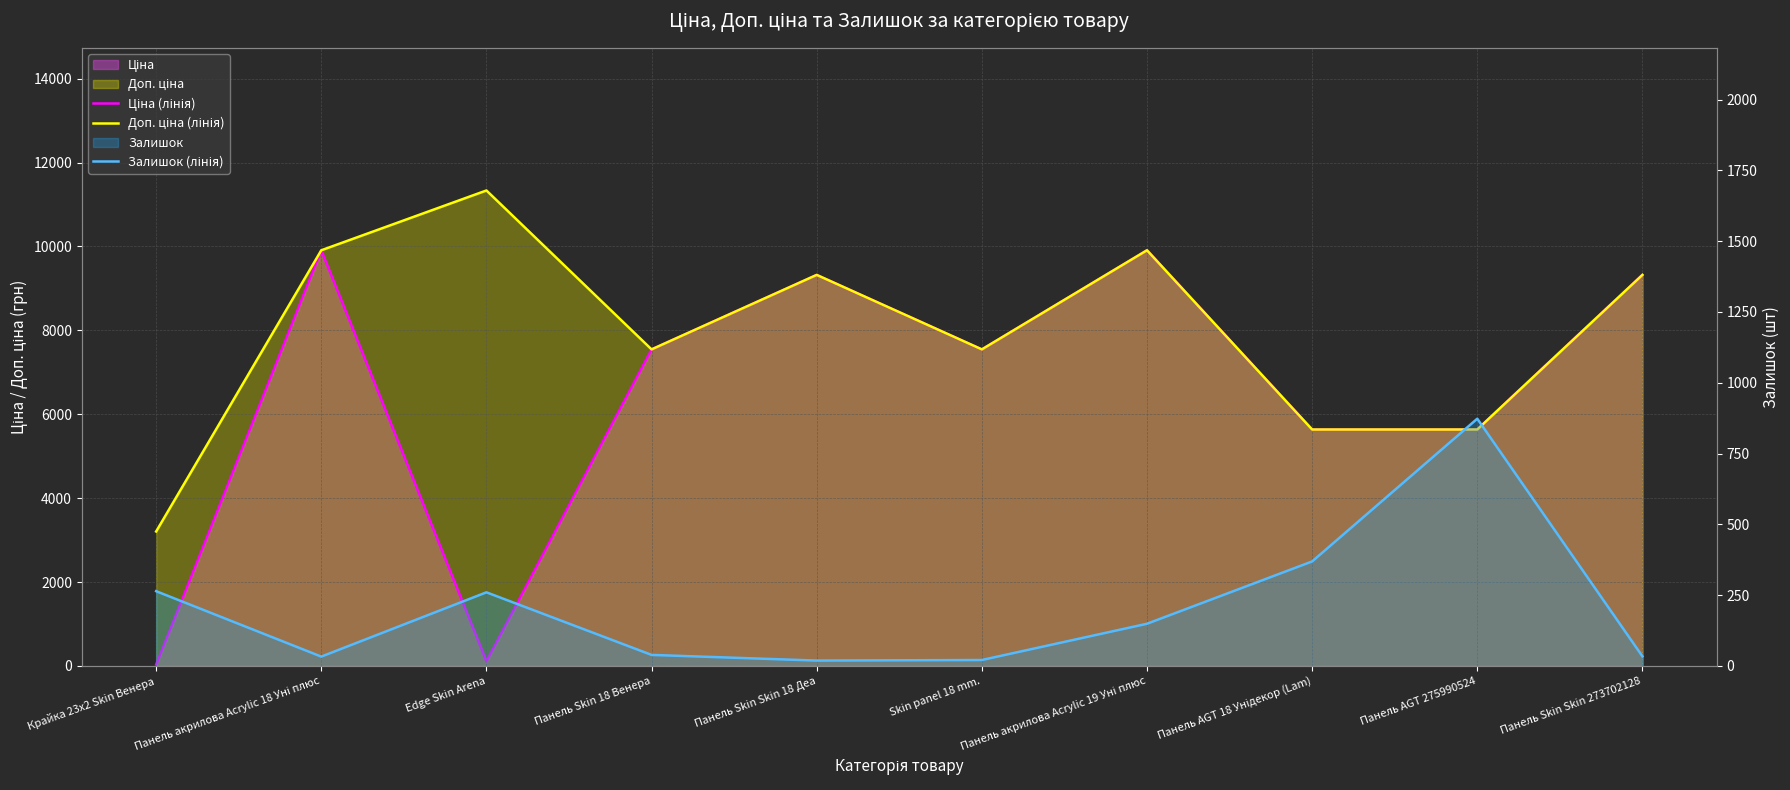

What is the lowest value of the Залишок (лінія) series?

19.0